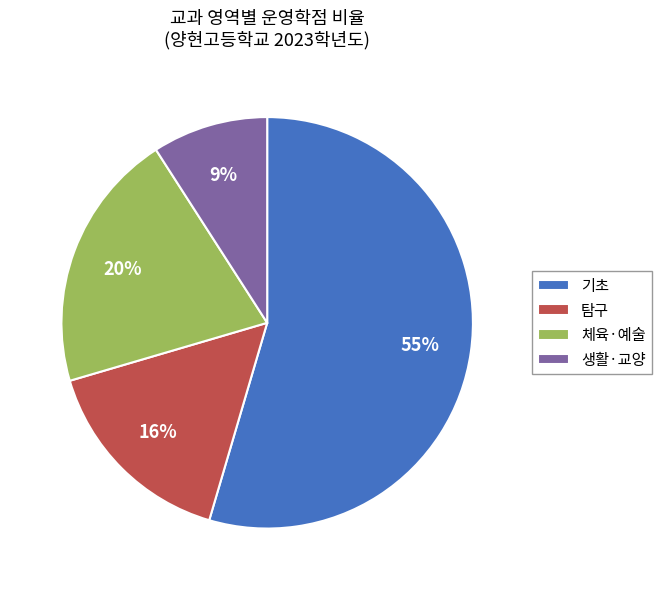

What is the majority slice?

기초